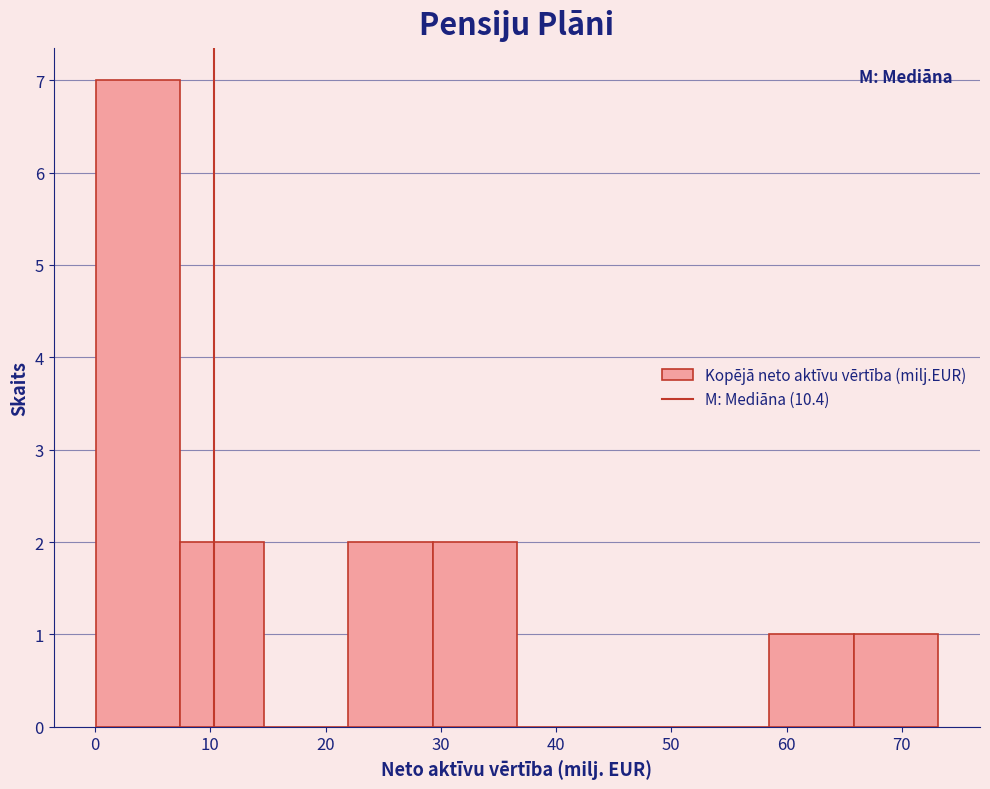

Over which range of the x-axis is the bar tallest?

0 to 7